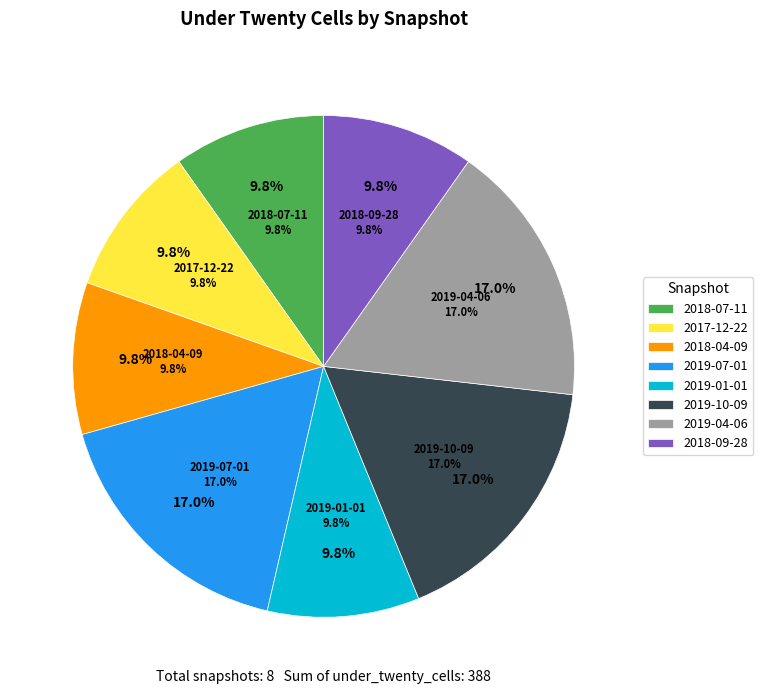

To the nearest percent, what portion does 2018-04-09 represent?

10%